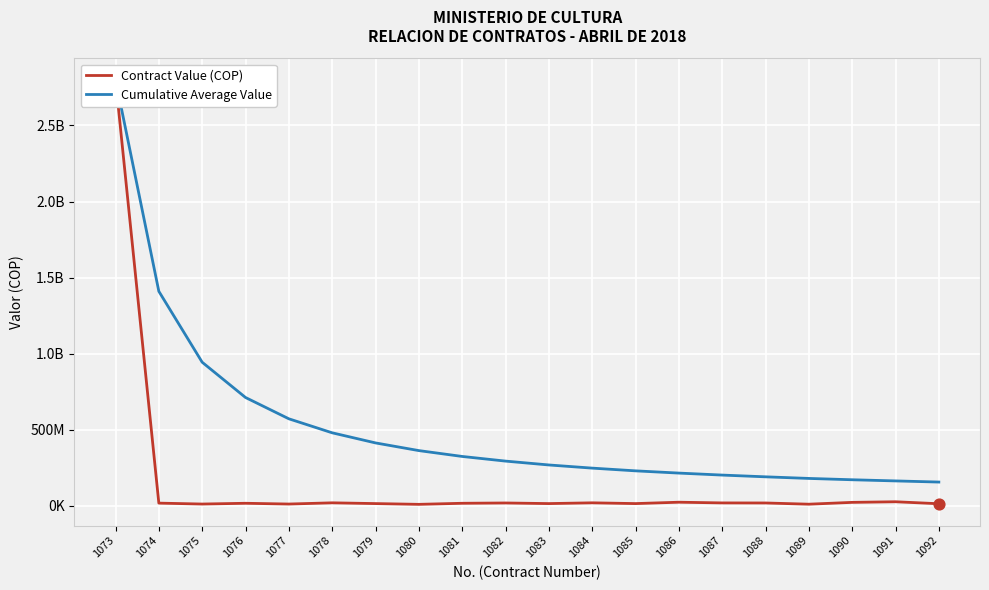

Is the value of Cumulative Average Value at 1073 greater than the value of Contract Value (COP) at 1081?

Yes